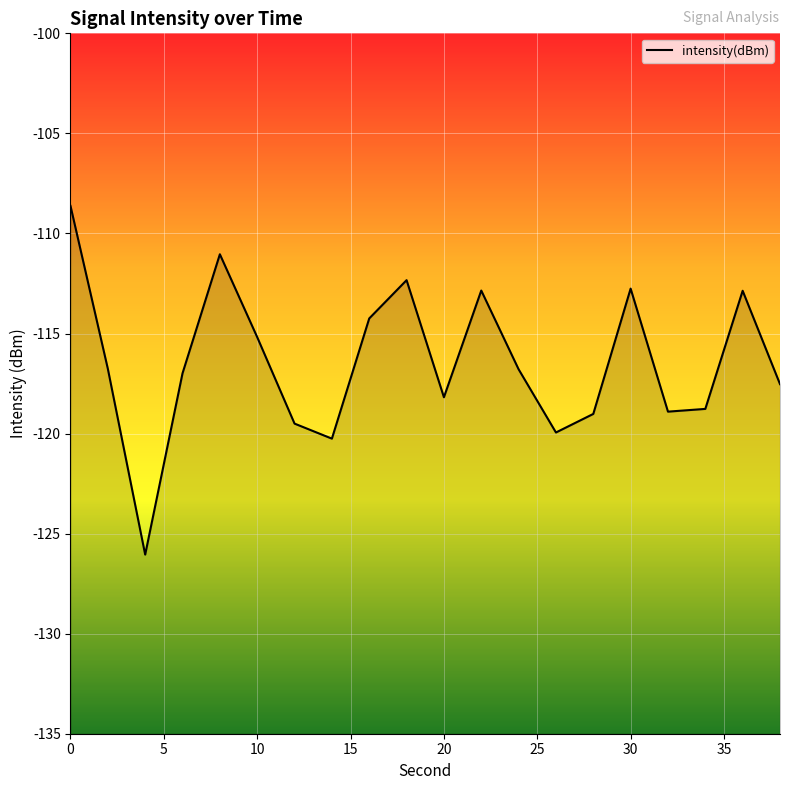

How many interior local valleys (lower than both neighbors) does the data have?

5